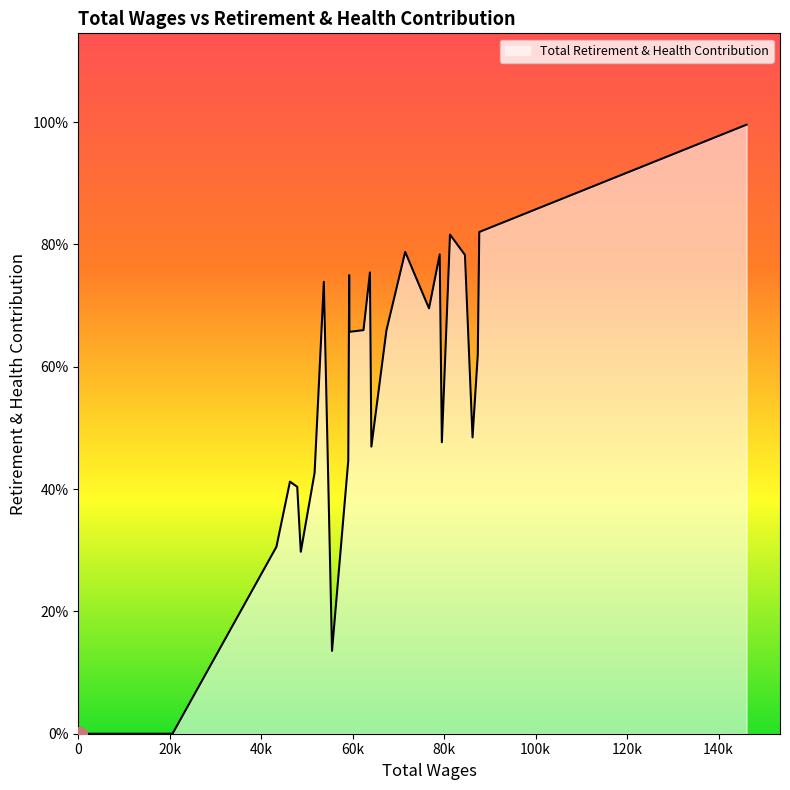

What is the sum of all values?

359432